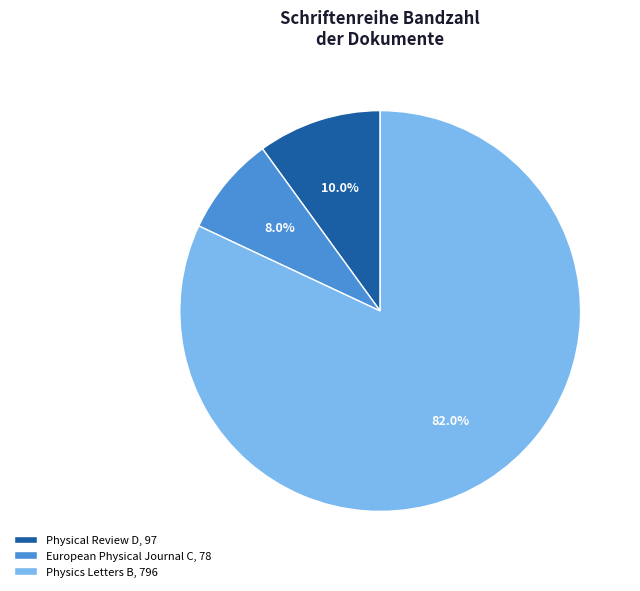

The European Physical Journal C slice represents 8% of the pie. True or false?

True